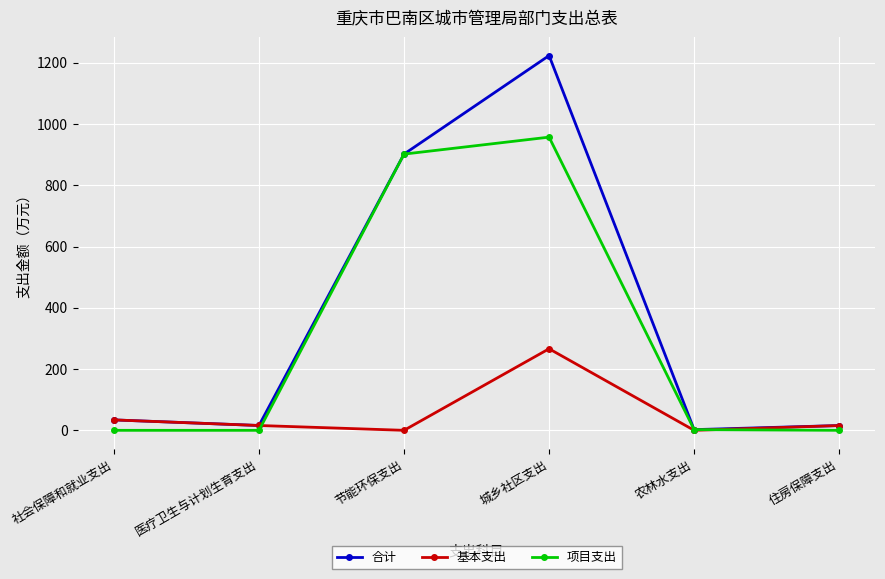

Where is the first local minimum for 合计?

医疗卫生与计划生育支出